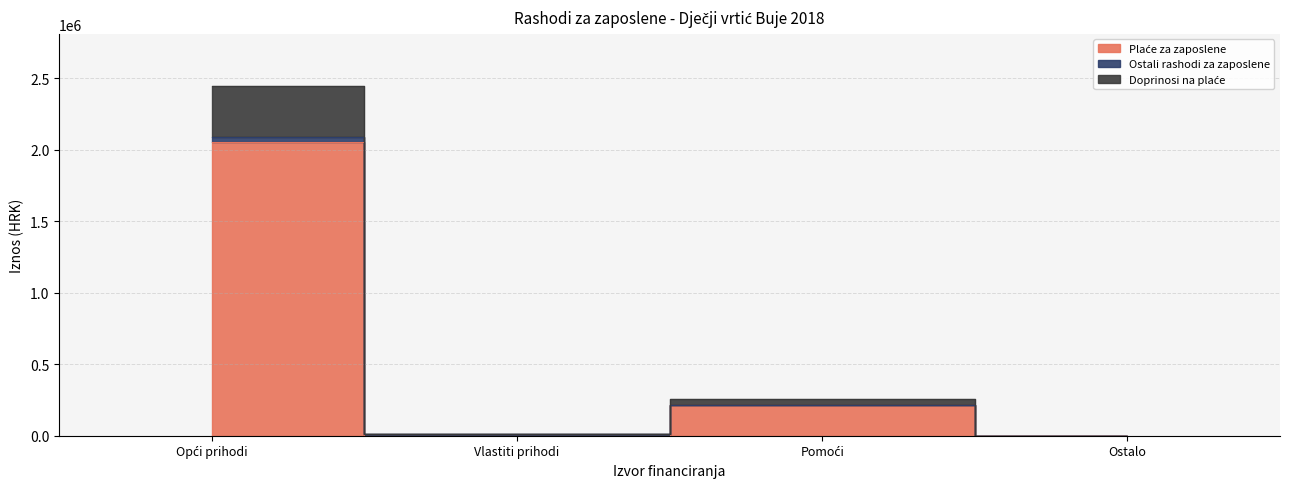

Between Ostalo and Pomoći, which is larger?

Pomoći